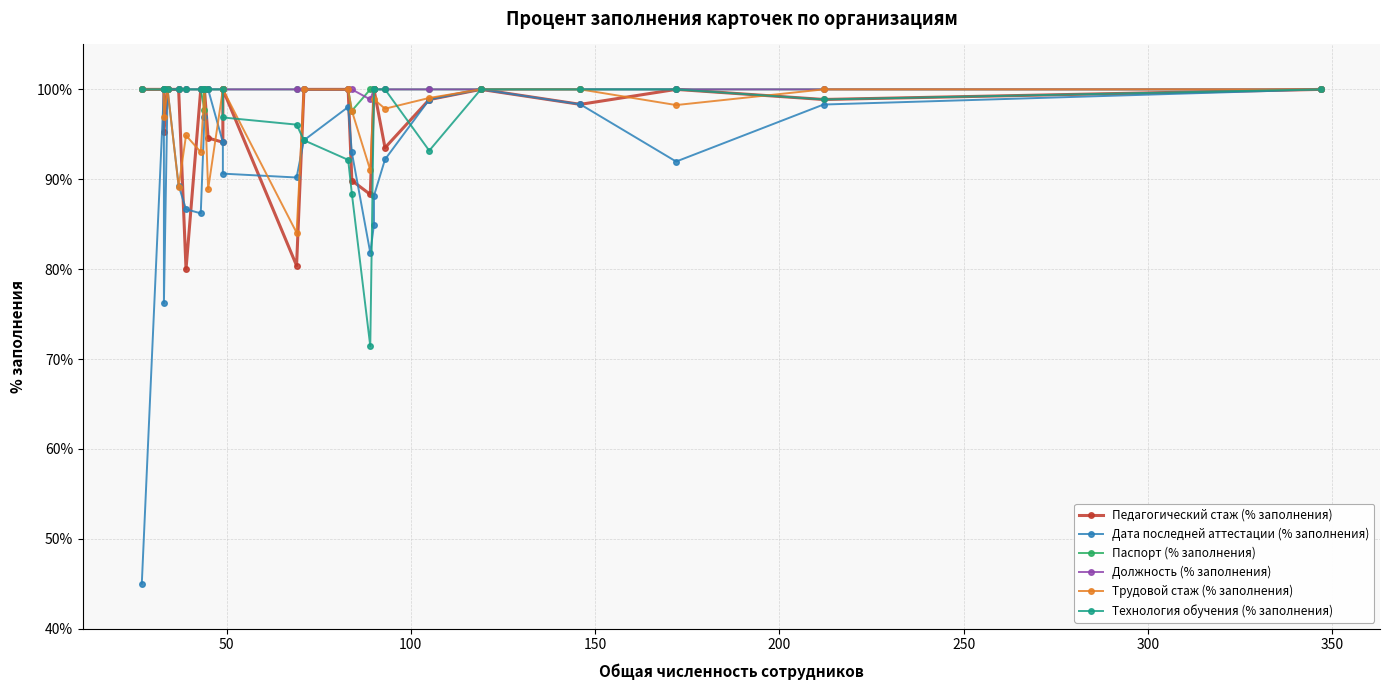

How many lines are shown in the chart?

6